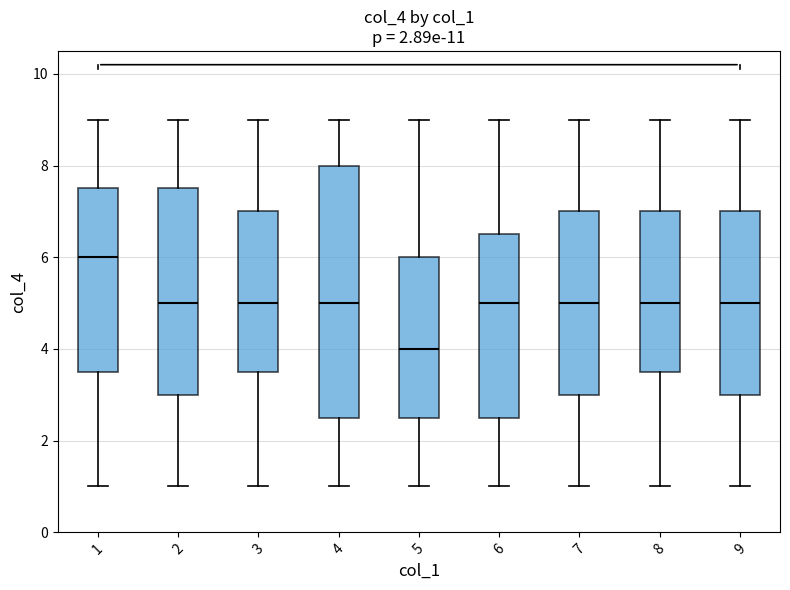

Reading left to right, transcribe this box plot: for each box, give where its median line is, the range the box spans, and where its two whiskers end, as read against the y-axis. The values are not printed on the chart, so give them approximately, as read against the axis.

1: median 6.0, box 3.6 to 7.6, whiskers 1.0 to 9.0
2: median 5.0, box 3.0 to 7.6, whiskers 1.0 to 9.0
3: median 5.0, box 3.6 to 7.0, whiskers 1.0 to 9.0
4: median 5.0, box 2.6 to 8.0, whiskers 1.0 to 9.0
5: median 4.0, box 2.6 to 6.0, whiskers 1.0 to 9.0
6: median 5.0, box 2.6 to 6.6, whiskers 1.0 to 9.0
7: median 5.0, box 3.0 to 7.0, whiskers 1.0 to 9.0
8: median 5.0, box 3.6 to 7.0, whiskers 1.0 to 9.0
9: median 5.0, box 3.0 to 7.0, whiskers 1.0 to 9.0